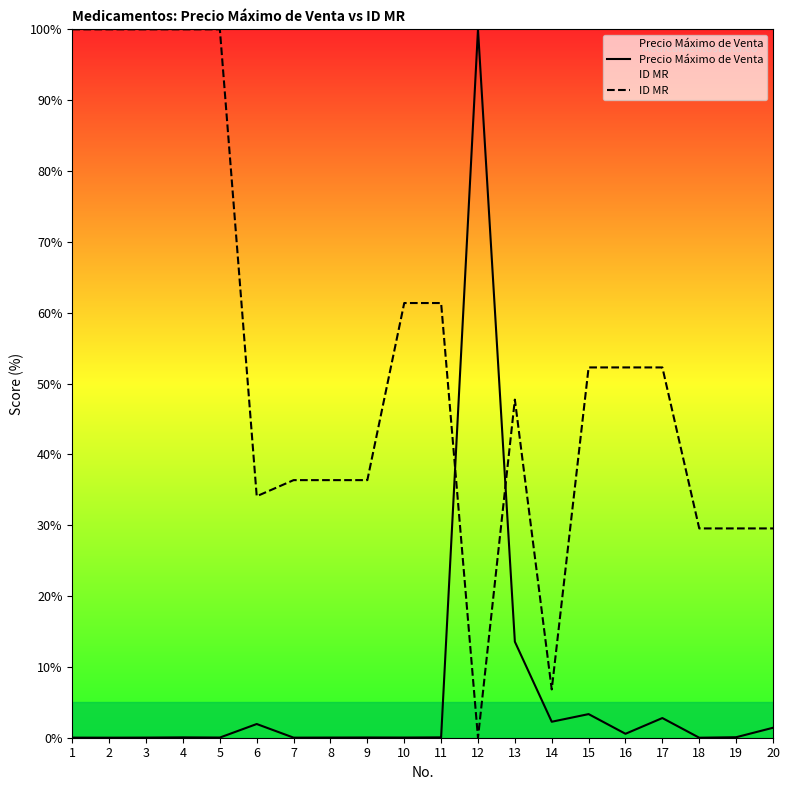

True or false: Precio Máximo de Venta has a value of 0.0 at 5.

False